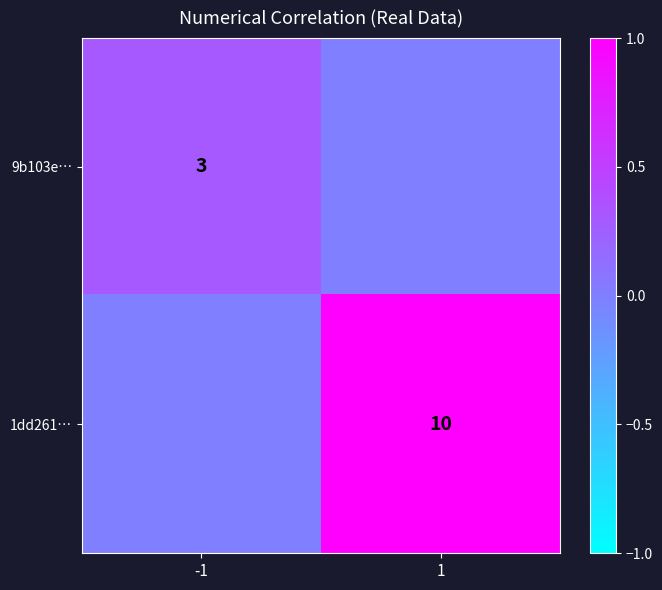

At which category is the sum across all series the highest?

1